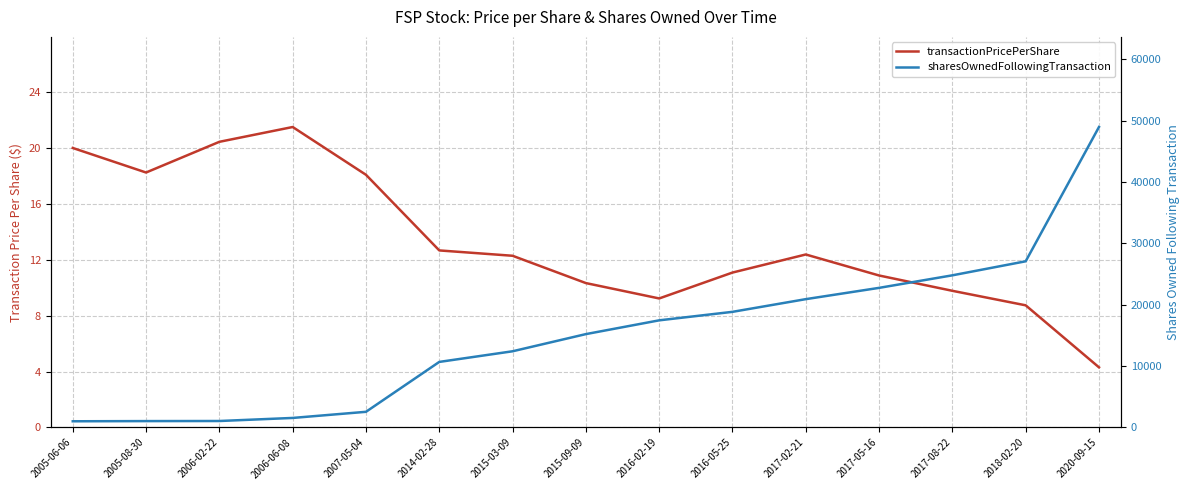

Which series has the widest spread of values?

sharesOwnedFollowingTransaction